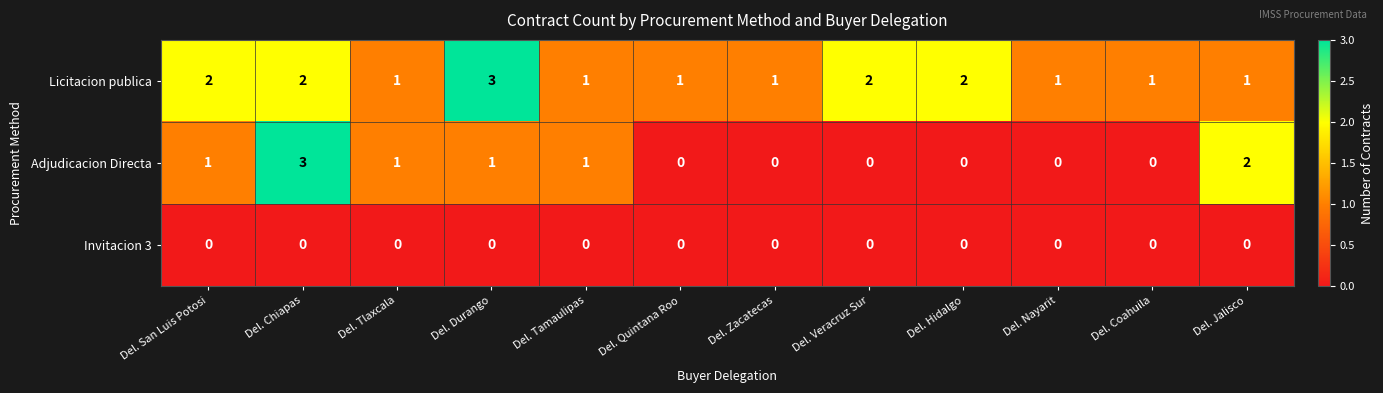

What is the total value across all series at Del. Jalisco?

3